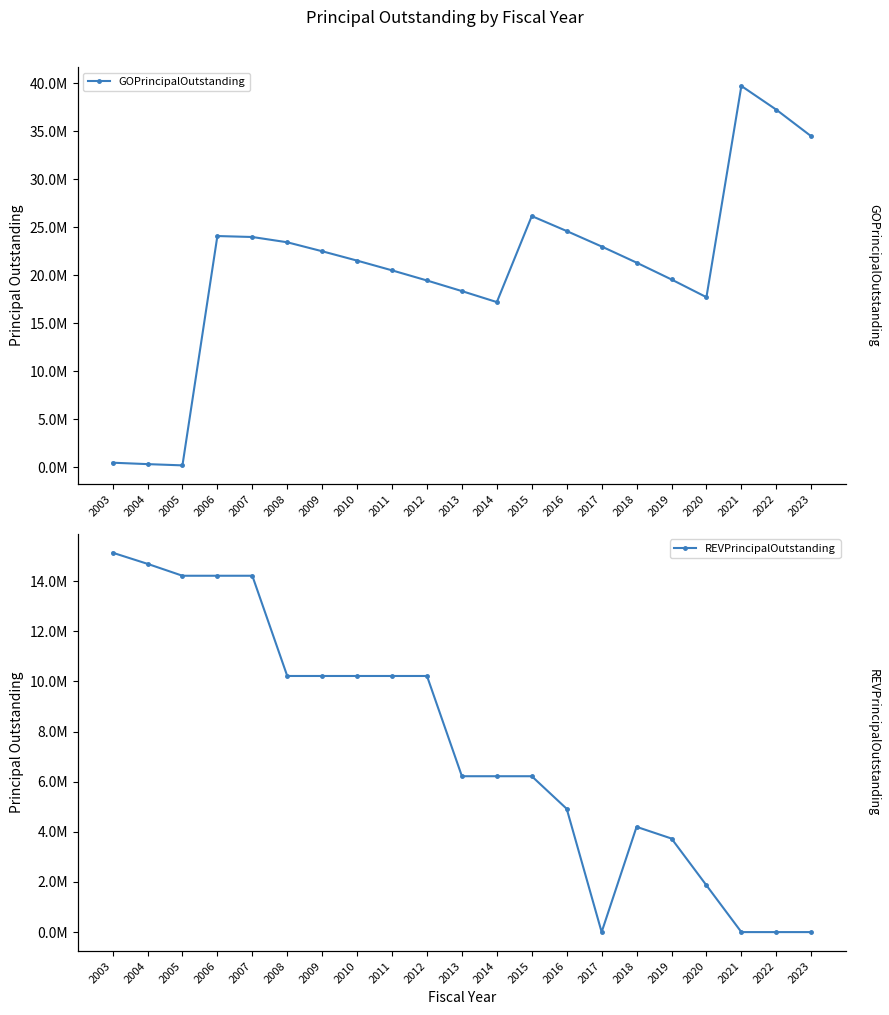

What is the difference between the second highest and second lowest values in the GOPrincipalOutstanding series?

36915549.0